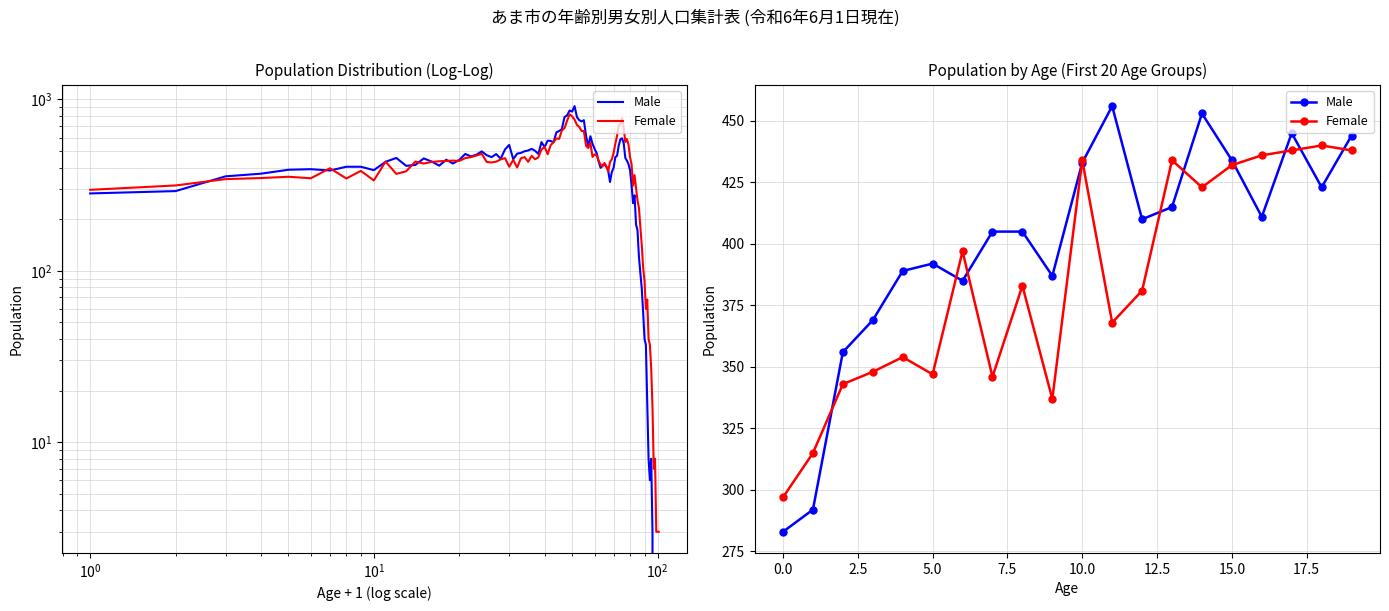

Which series has the largest range (max minus min)?

Male